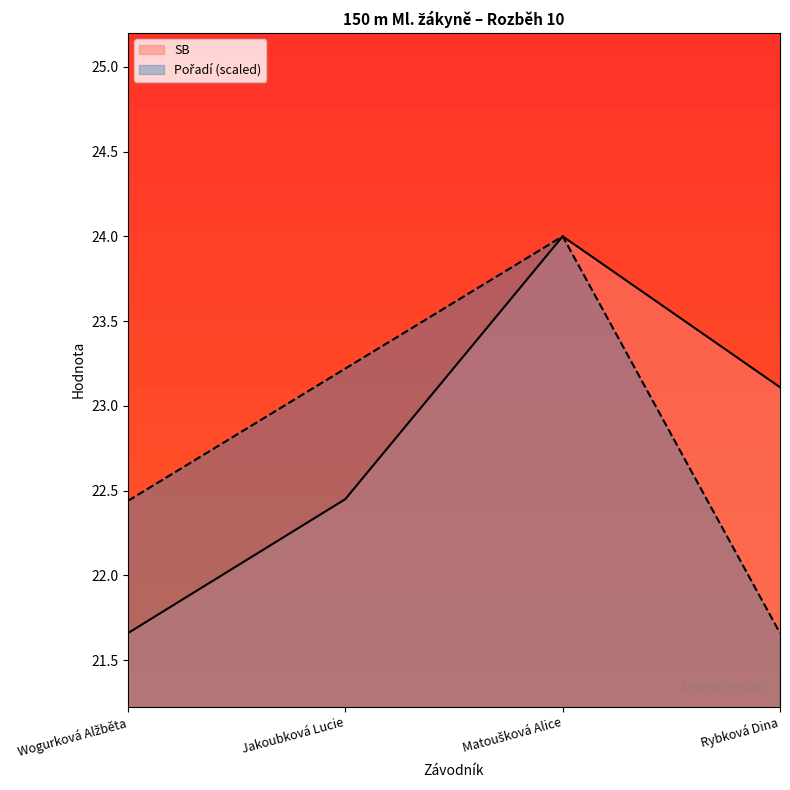

Where is the first local maximum for SB?

Matoušková Alice